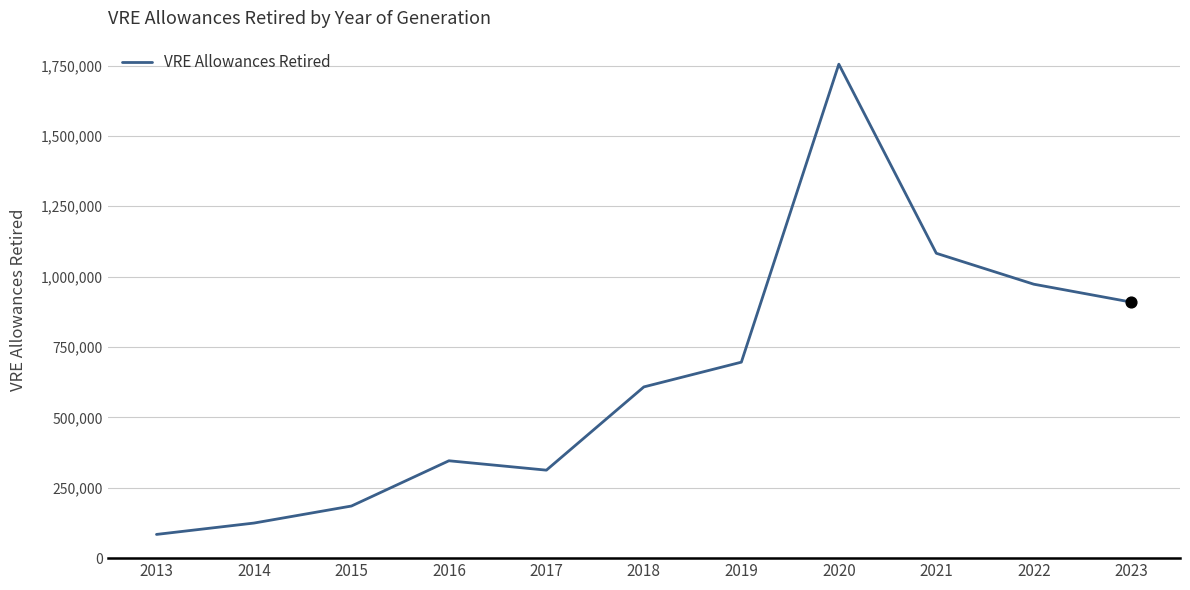

Approximately how many times larger is the value at 2022 compared to 2017?

3.1